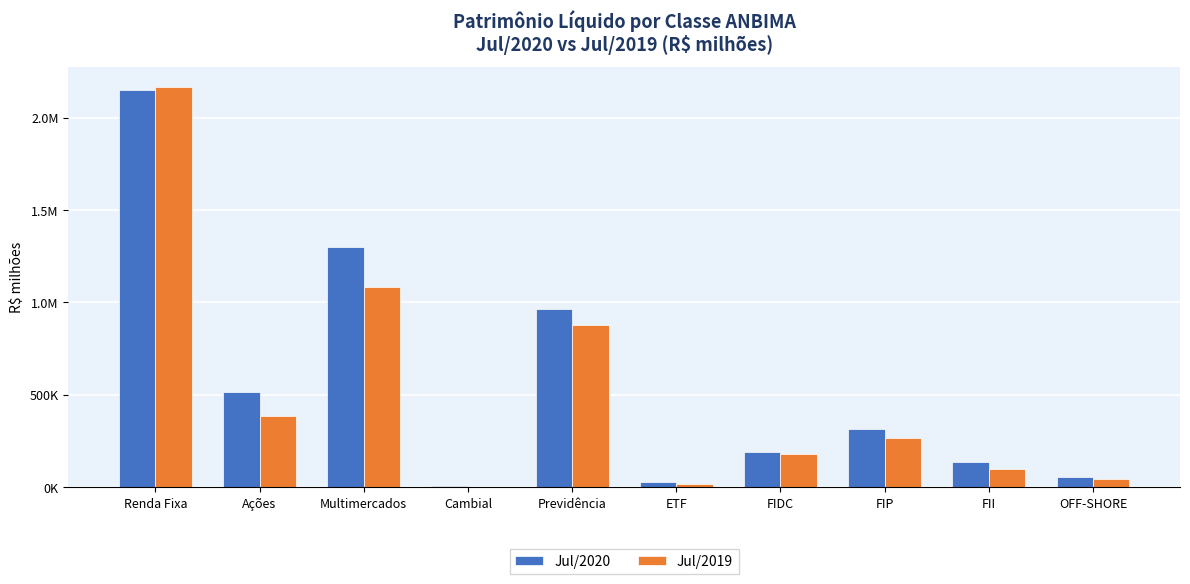

Are the bars horizontal?

No